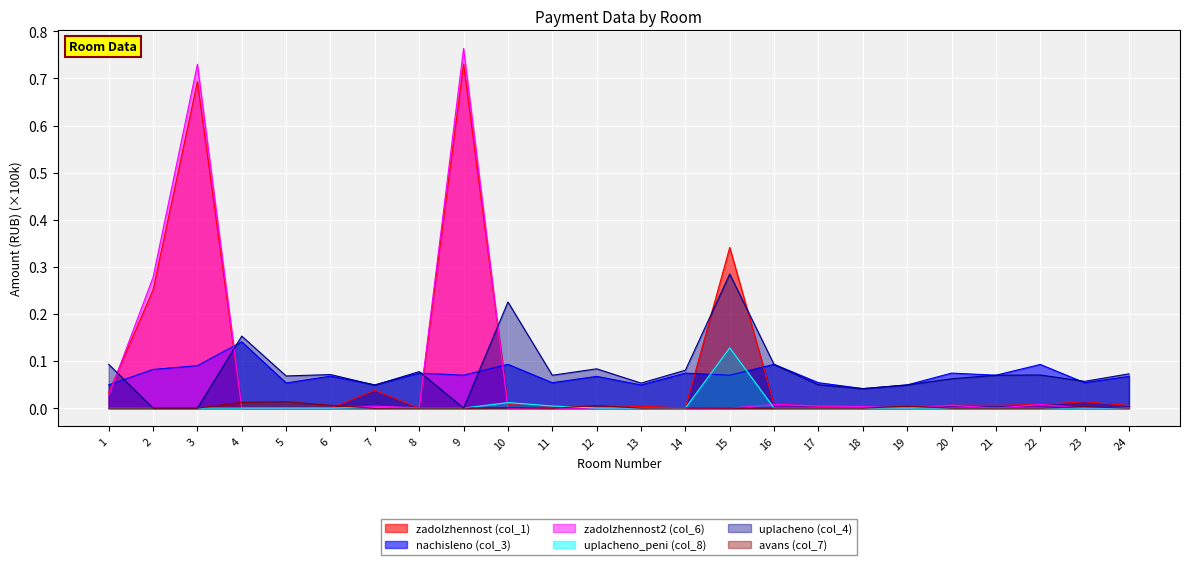

How many values in the uplacheno_peni (col_8) series exceed 0?

9